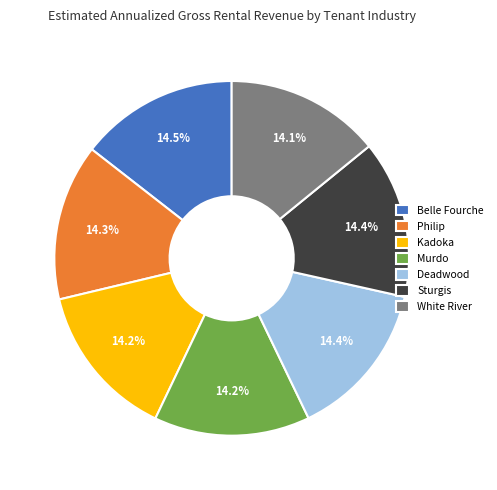

To the nearest percent, what percentage of the pie is Sturgis?

14%